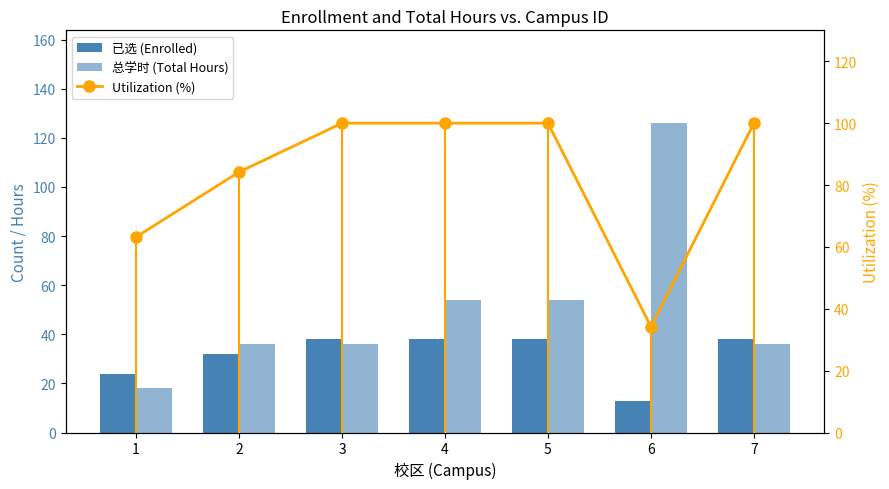

Rank the series by their average value, from lowest to highest.

已选 (Enrolled), 总学时 (Total Hours), Utilization (%)